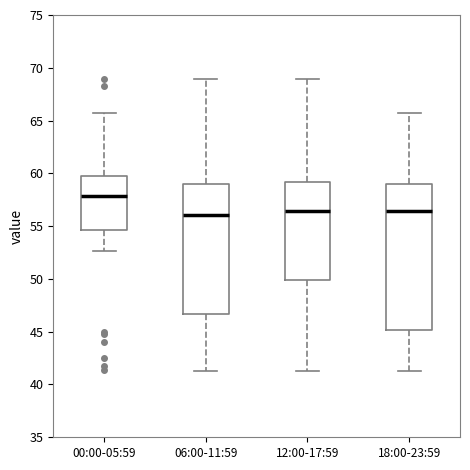

Which box has the highest median line?

00:00-05:59